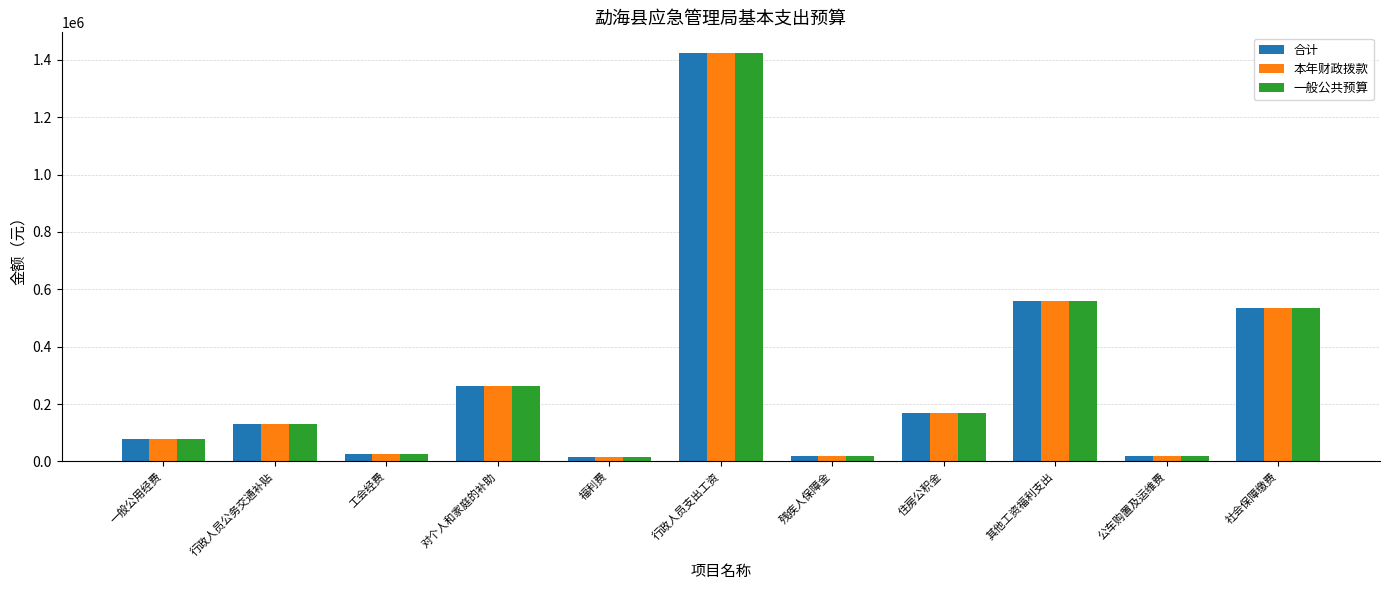

What is the label of the 10th bar from the right?

行政人员公务交通补贴